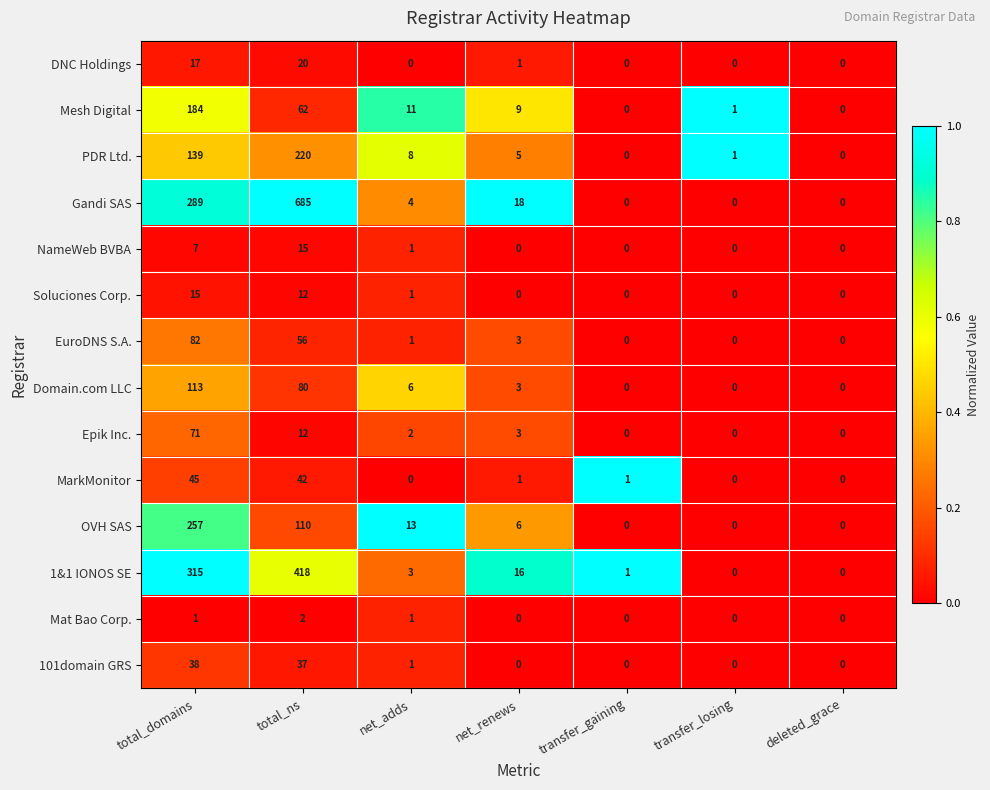

Rank the series at total_domains from highest to lowest value.

1&1 IONOS SE, Gandi SAS, OVH SAS, Mesh Digital, PDR Ltd., Domain.com LLC, EuroDNS S.A., Epik Inc., MarkMonitor, 101domain GRS, DNC Holdings, Soluciones Corp., NameWeb BVBA, Mat Bao Corp.